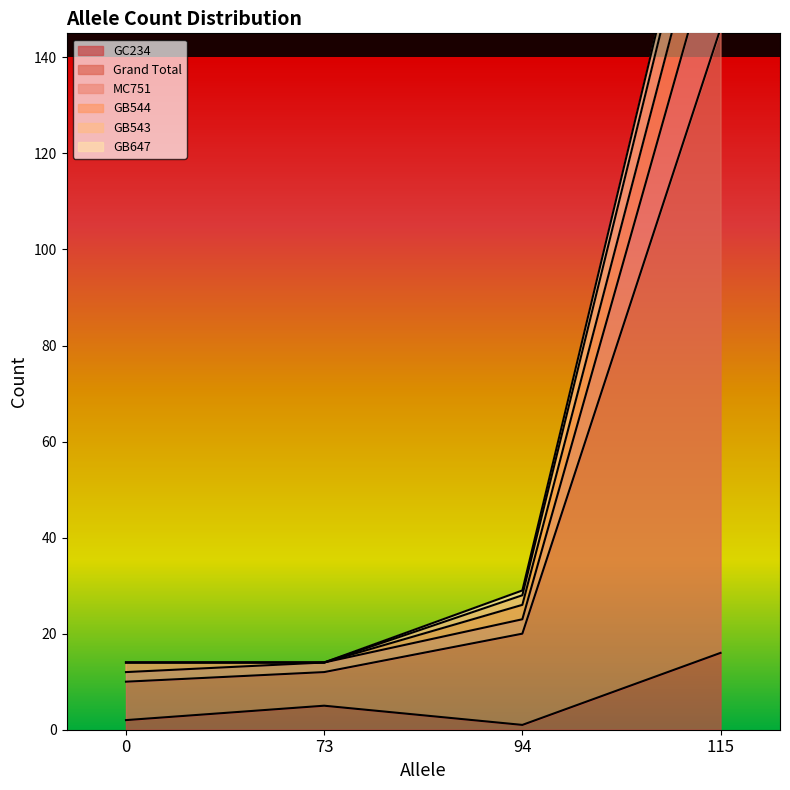

Does the chart have visible grid lines?

No